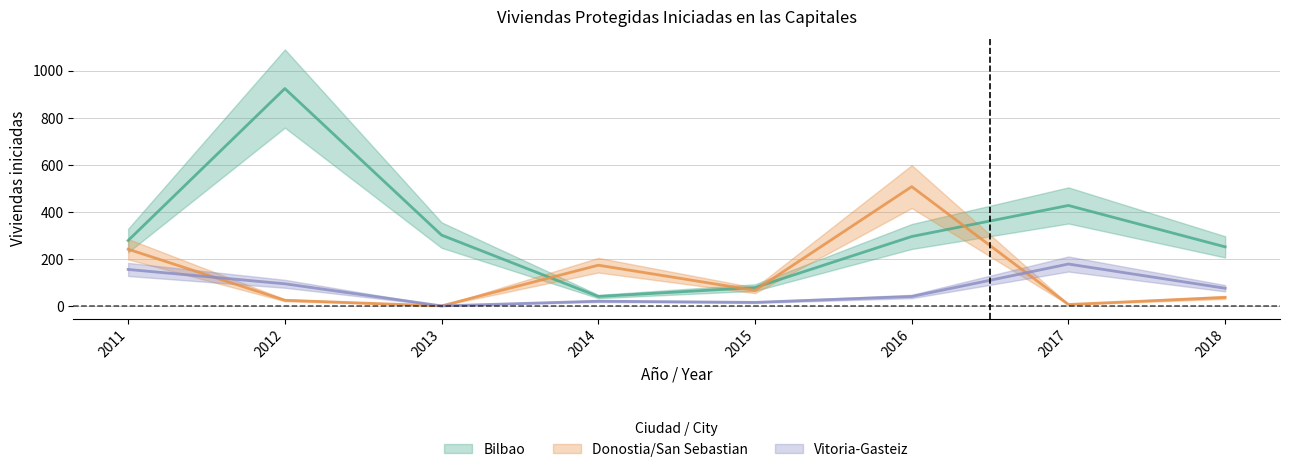

Where is the first local minimum for Bilbao?

2014